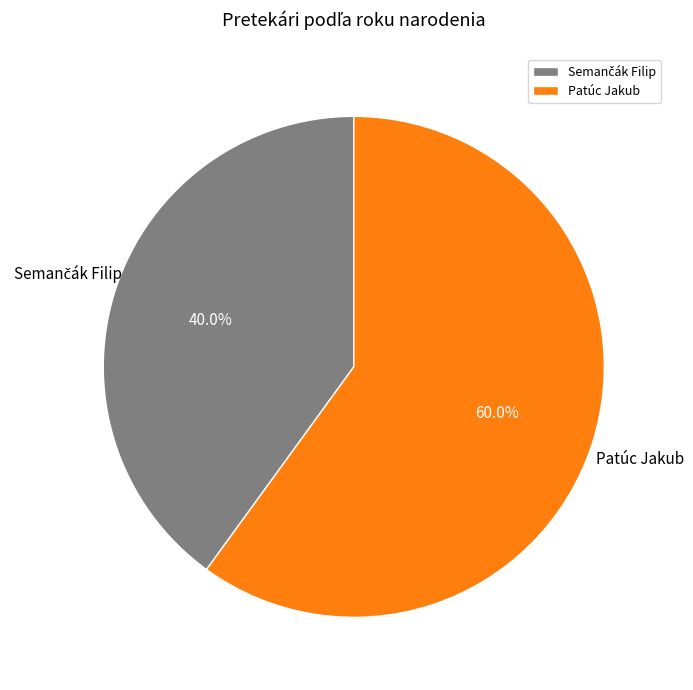

How much of the chart is everything except Patúc Jakub?

40.0%